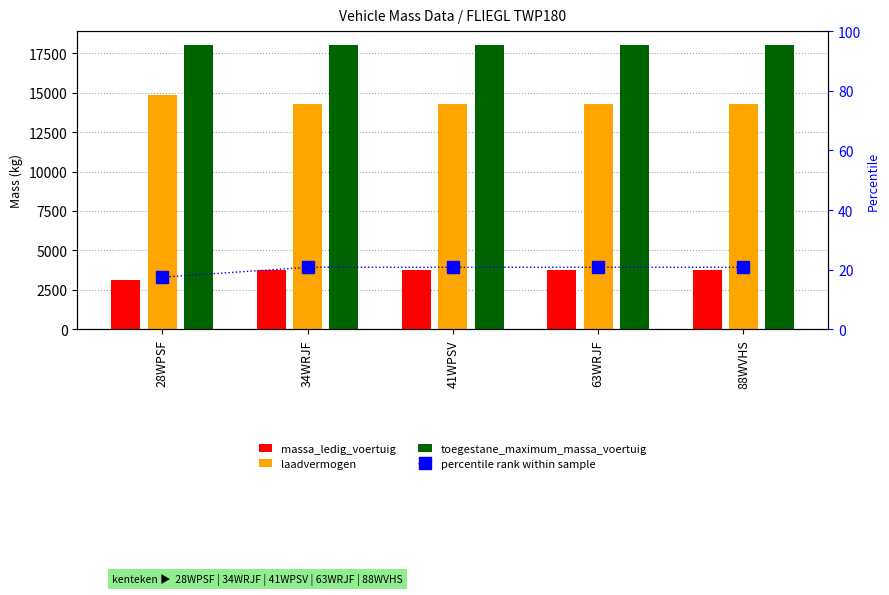

What is the sum of all percentile rank within sample values?

100.7